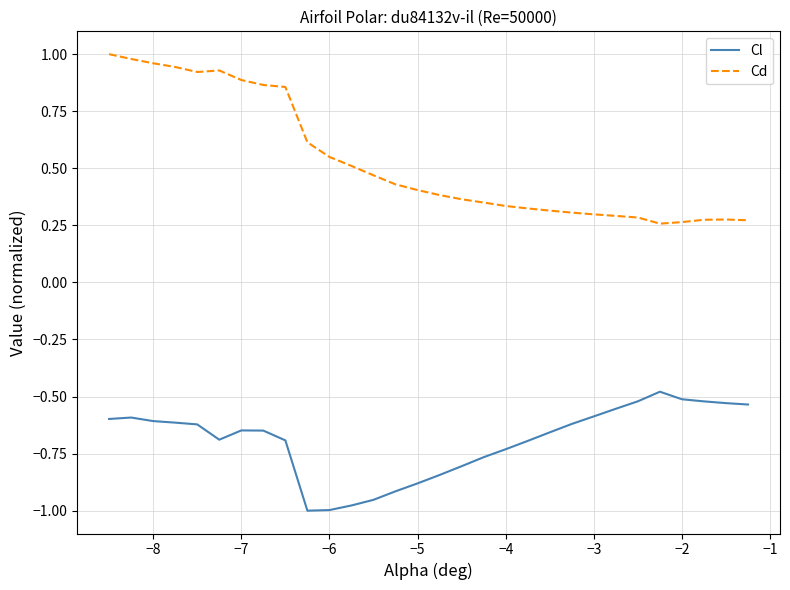

True or false: Cd and Cl cross at least once.

False